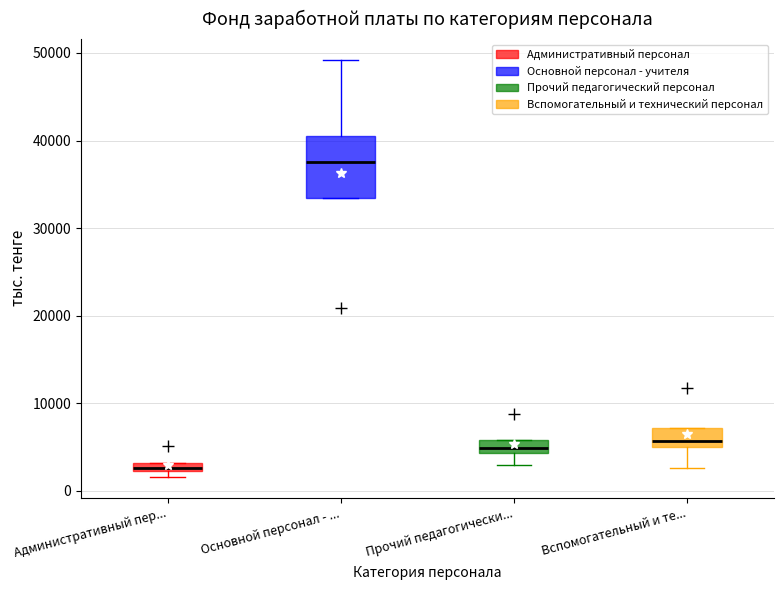

Where is the upper edge of the box for Административный пер... on the y-axis? The values are not printed on the chart, so give them approximately, as read against the axis.

3000